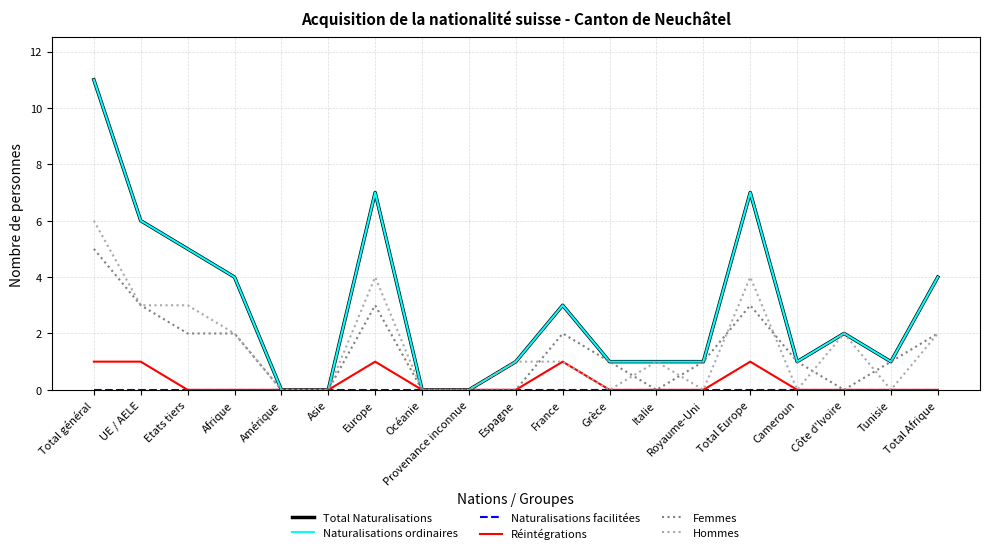

Does the chart have visible grid lines?

Yes